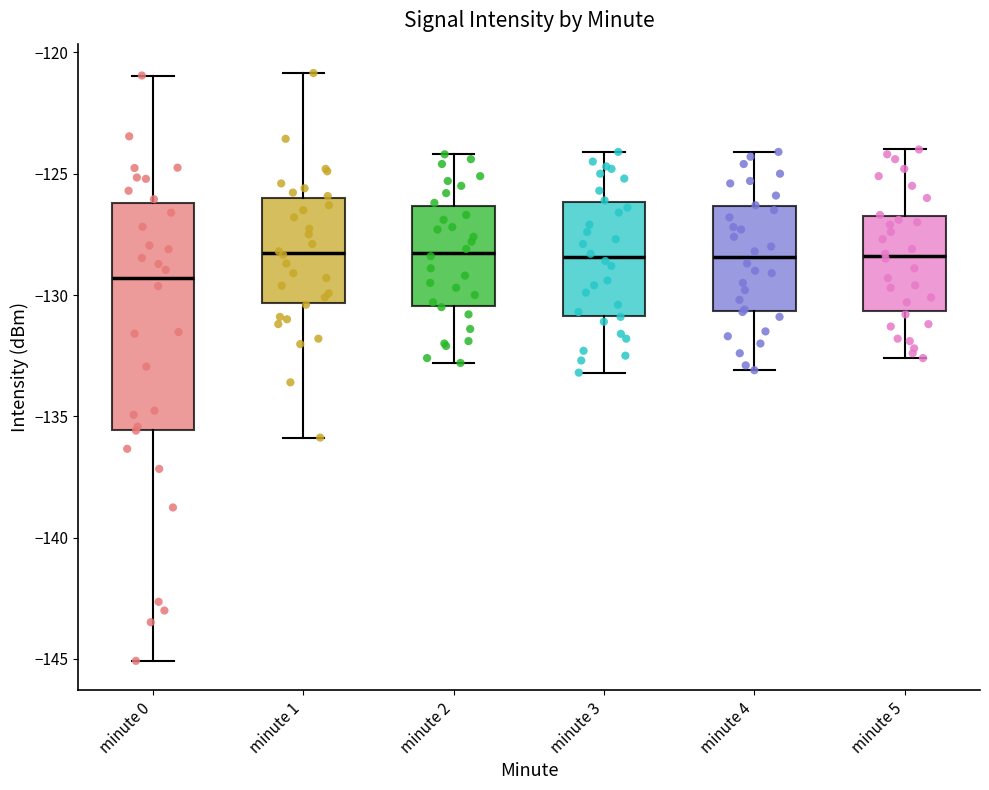

Reading left to right, read every box against the y-axis: the position of its median line, the range the box covers, and the ends of its whiskers. The values are not printed on the chart, so give them approximately, as read against the axis.

minute 0: median -129.5, box -135.5 to -126.0, whiskers -145.0 to -121.0
minute 1: median -128.5, box -130.5 to -126.0, whiskers -136.0 to -121.0
minute 2: median -128.0, box -130.5 to -126.5, whiskers -133.0 to -124.0
minute 3: median -128.5, box -131.0 to -126.0, whiskers -133.0 to -124.0
minute 4: median -128.5, box -130.5 to -126.5, whiskers -133.0 to -124.0
minute 5: median -128.5, box -130.5 to -126.5, whiskers -132.5 to -124.0